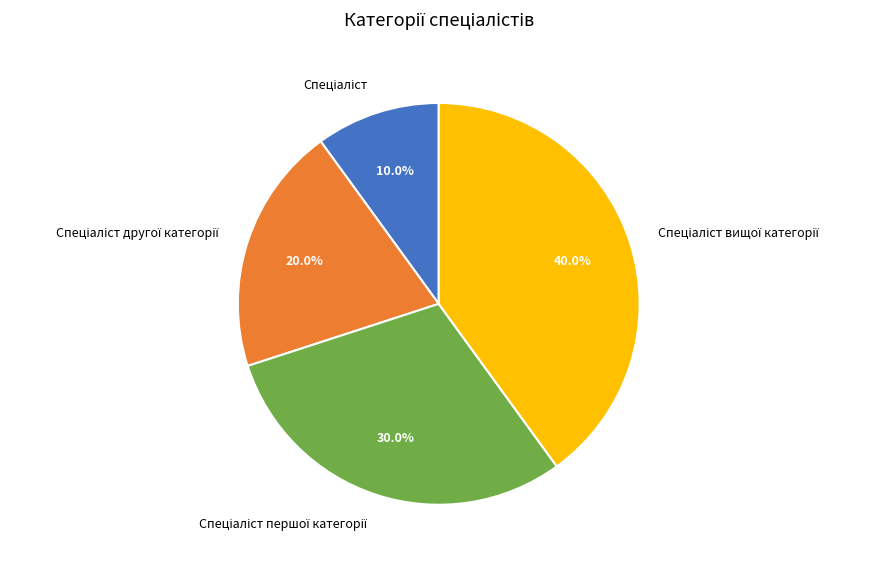

Does any single category account for the majority?

No